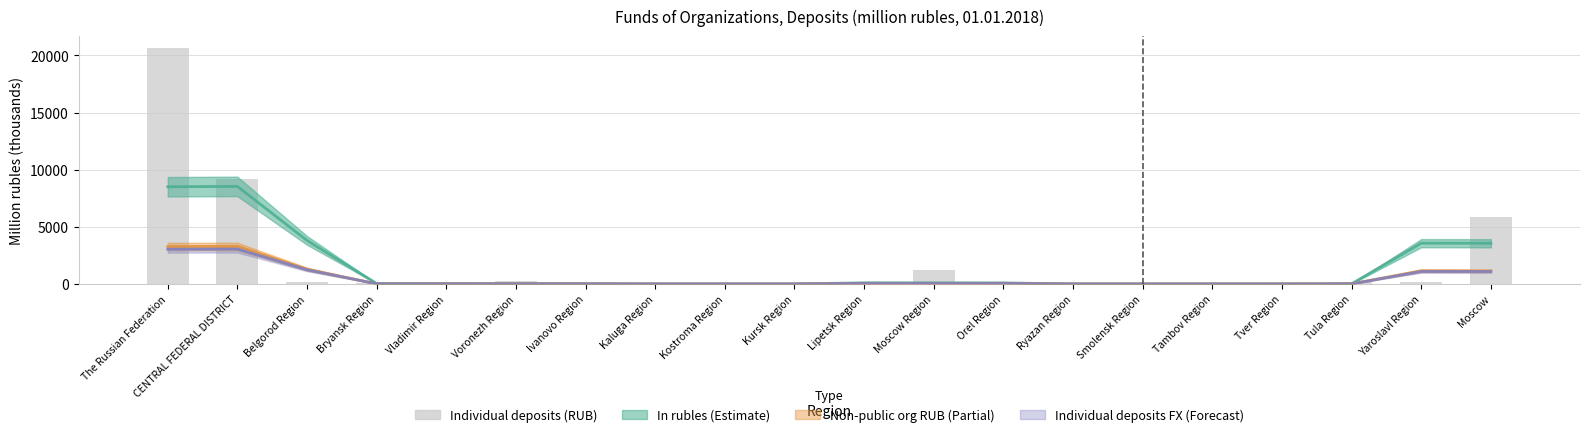

What is the difference between the maximum and minimum values?

20567.6